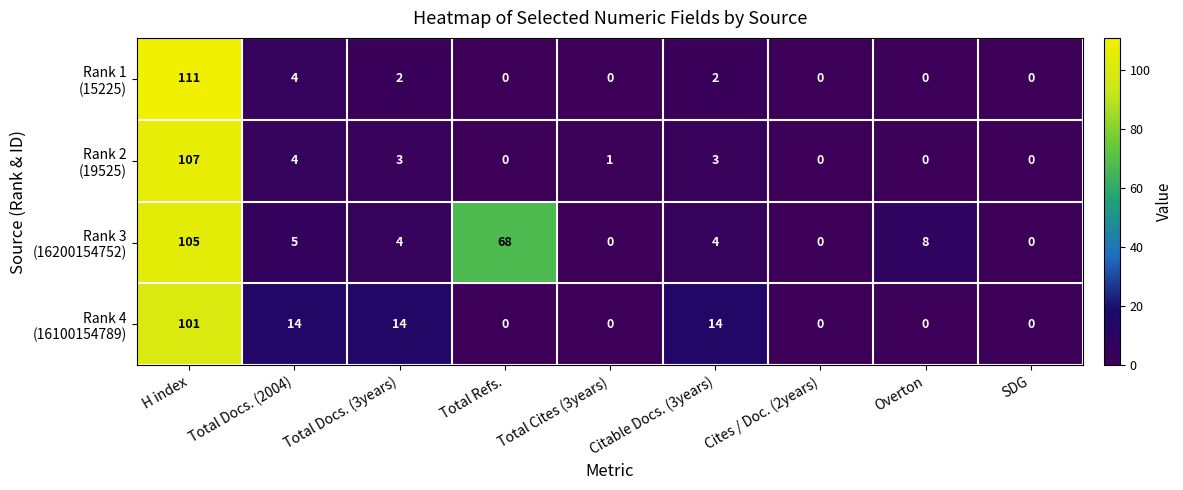

What is the greatest value displayed?

111